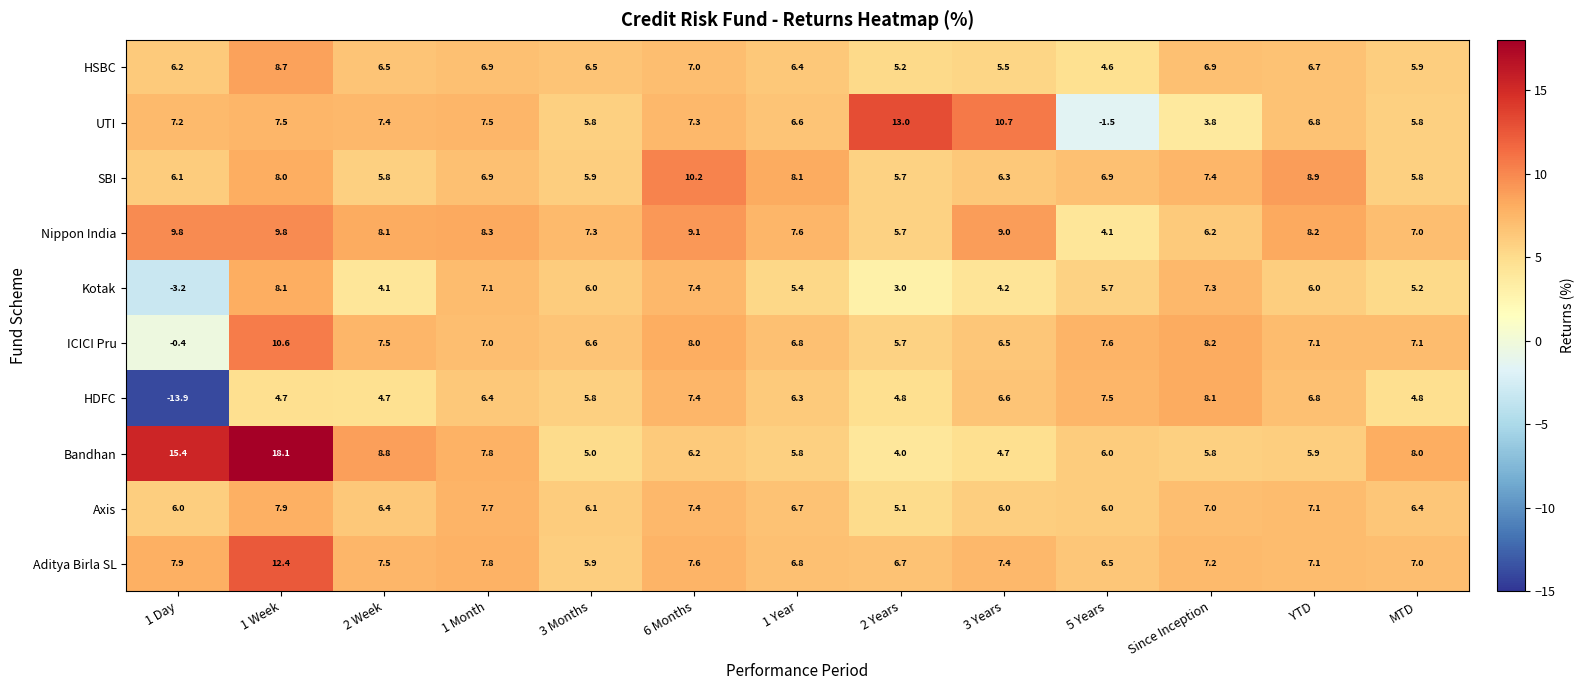

At which label does HDFC first exceed 6?

1 Month